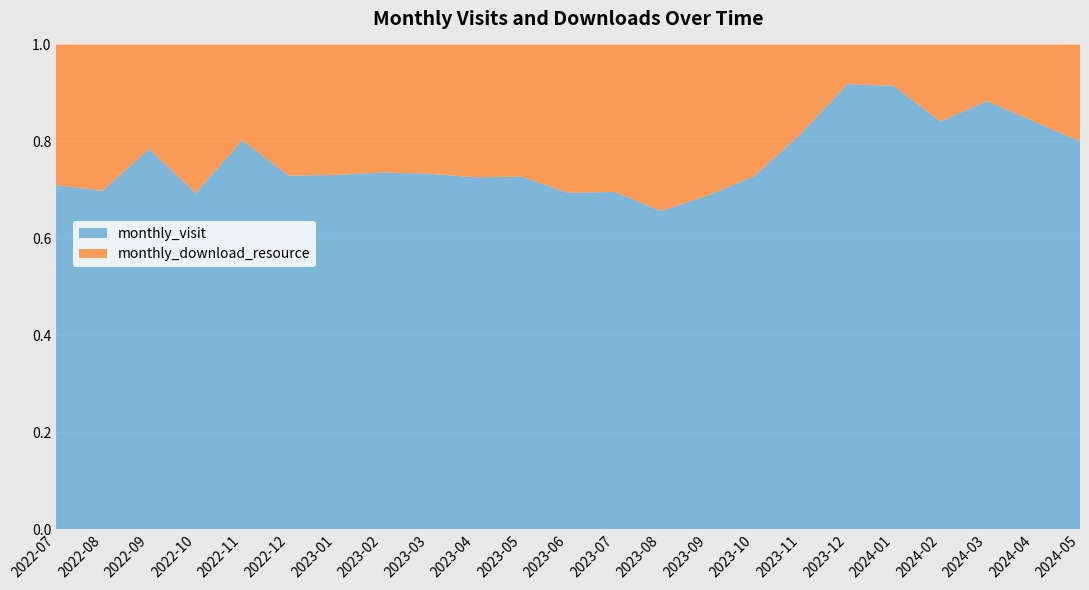

Reading right to left, extract all data points from this chart.

monthly_visit: 2024-05=8	2024-04=69	2024-03=68	2024-02=74	2024-01=75	2023-12=101	2023-11=53	2023-10=75	2023-09=86	2023-08=63	2023-07=64	2023-06=34	2023-05=40	2023-04=45	2023-03=66	2023-02=39	2023-01=38	2022-12=70	2022-11=65	2022-10=70	2022-09=51	2022-08=37	2022-07=22
monthly_download_resource: 2024-05=2	2024-04=13	2024-03=9	2024-02=14	2024-01=7	2023-12=9	2023-11=12	2023-10=28	2023-09=39	2023-08=33	2023-07=28	2023-06=15	2023-05=15	2023-04=17	2023-03=24	2023-02=14	2023-01=14	2022-12=26	2022-11=16	2022-10=31	2022-09=14	2022-08=16	2022-07=9